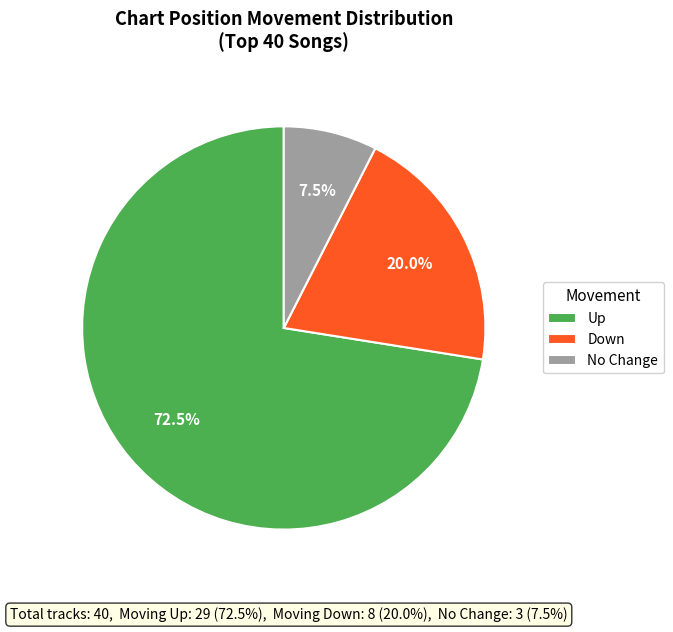

Combined, do No Change and Up account for over 50%?

Yes